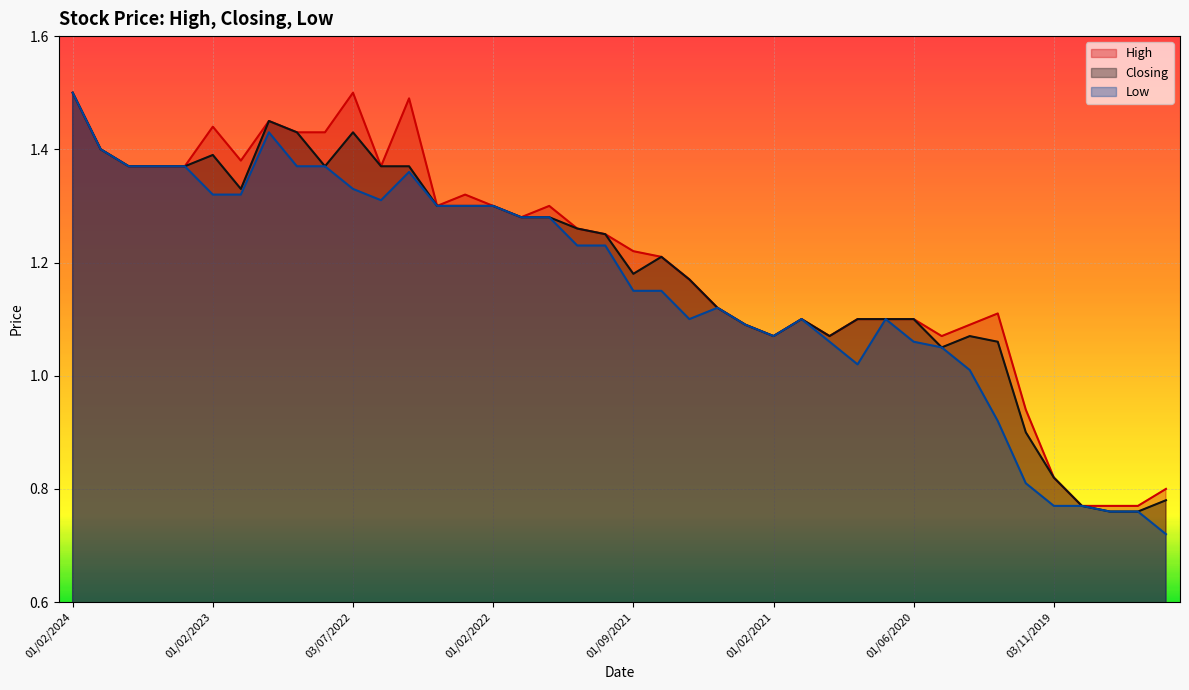

How many categories are shown in the chart?

40